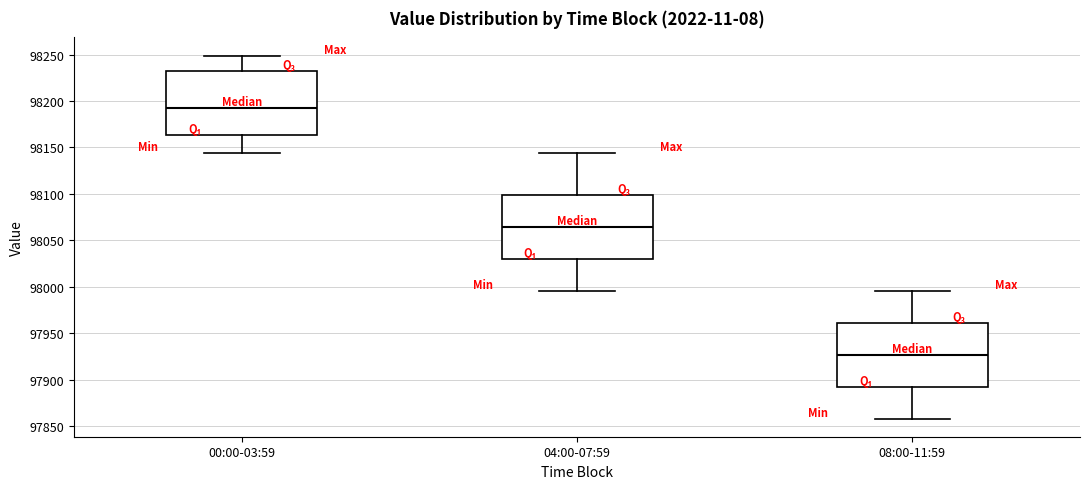

Which box's median line is the highest?

00:00-03:59